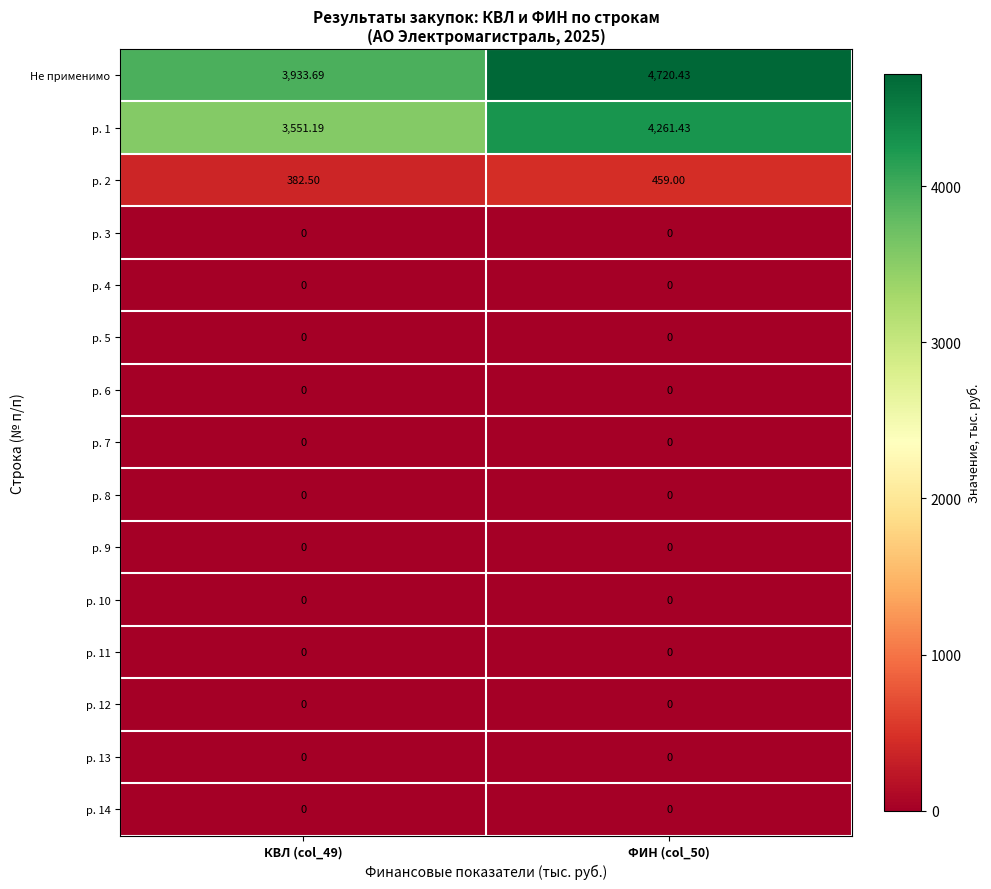

Which series has the widest spread of values?

Не применимо